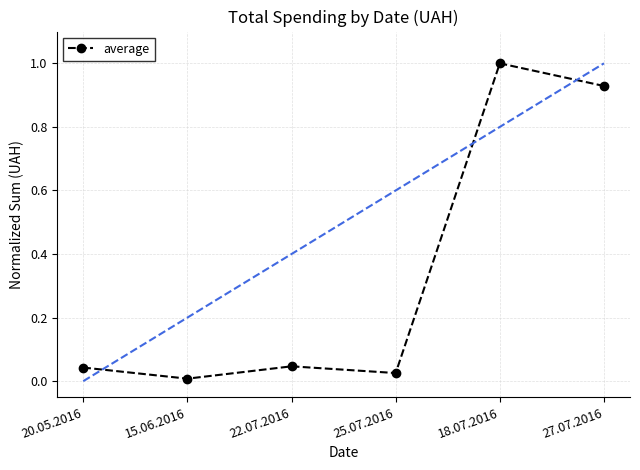

True or false: the data shows 1.3 at 27.07.2016.

False